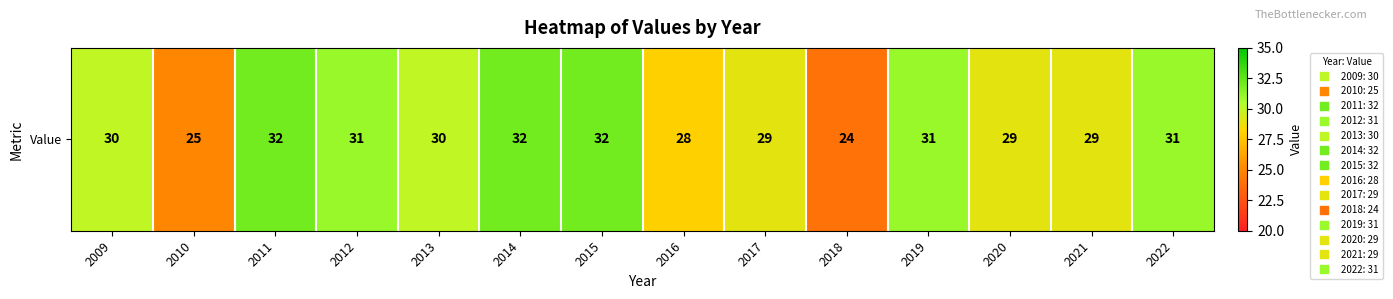

True or false: the data shows 48 at 2015.

False